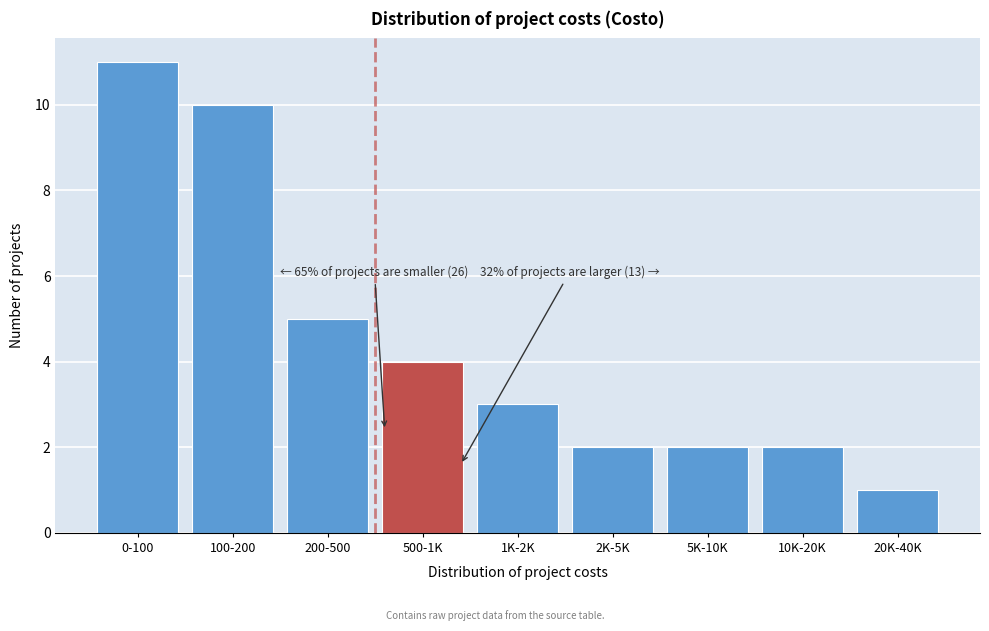

Reading left to right, transcribe all the data shown in this chart.

0-100=11	100-200=10	200-500=5	500-1K=4	1K-2K=3	2K-5K=2	5K-10K=2	10K-20K=2	20K-40K=1